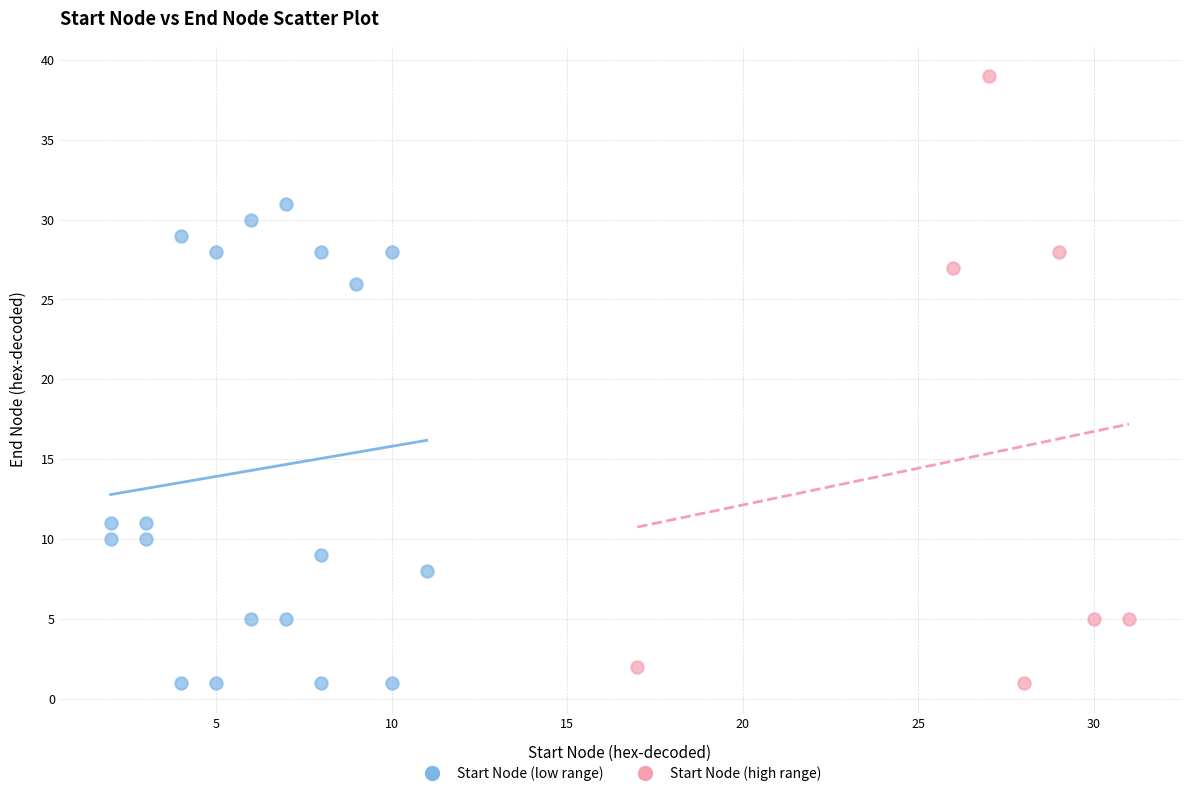

Which series has the largest Y range (max minus min)?

Start Node (high range)